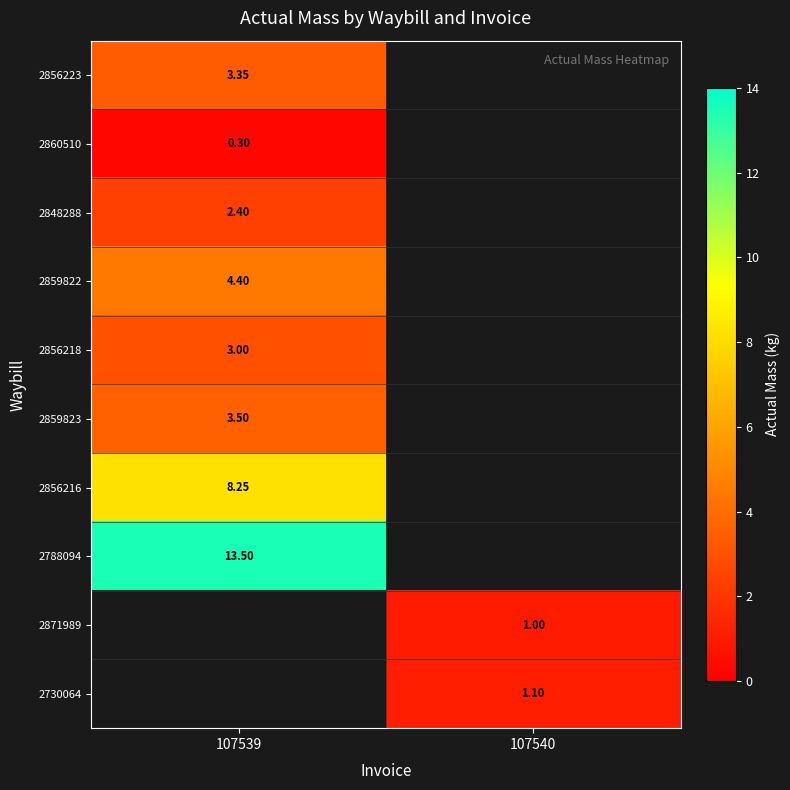

At how many categories does at least one series exceed 1?

2